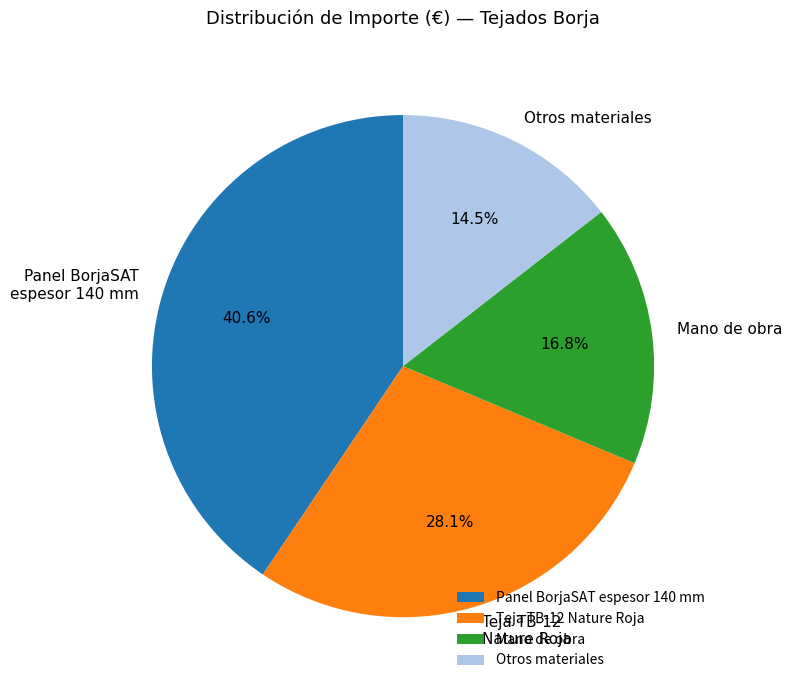

Does Mano de obra account for over 50% of the chart?

No